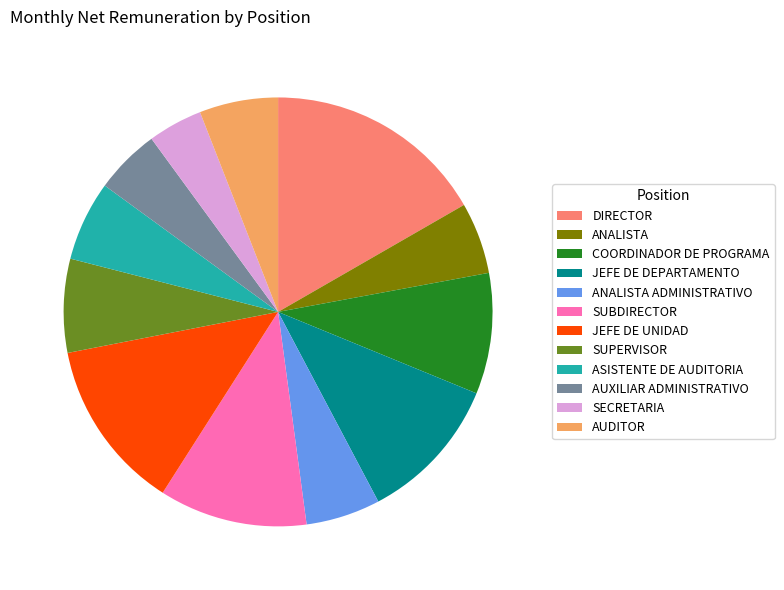

How many segments does this pie chart have?

12